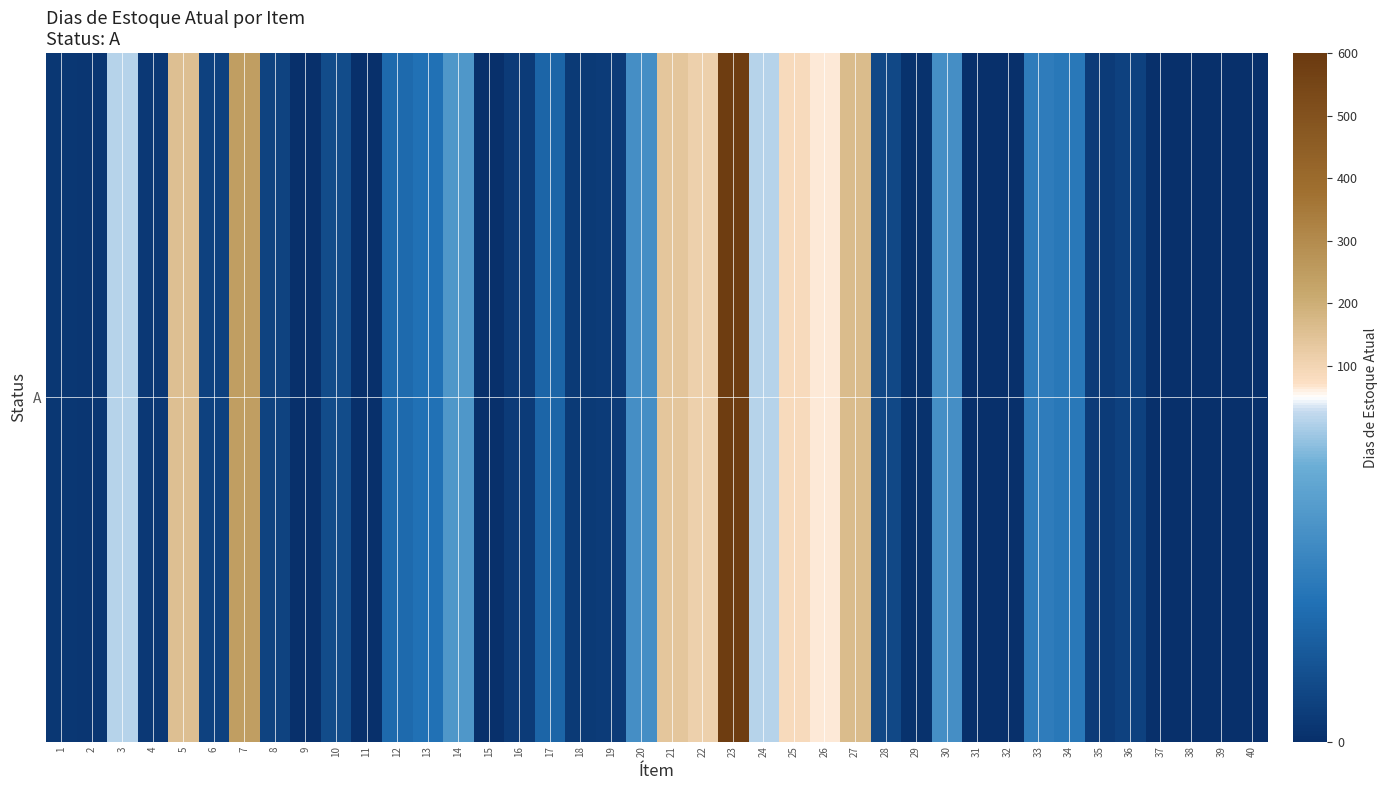

Between 22 and 25, which is larger?

22